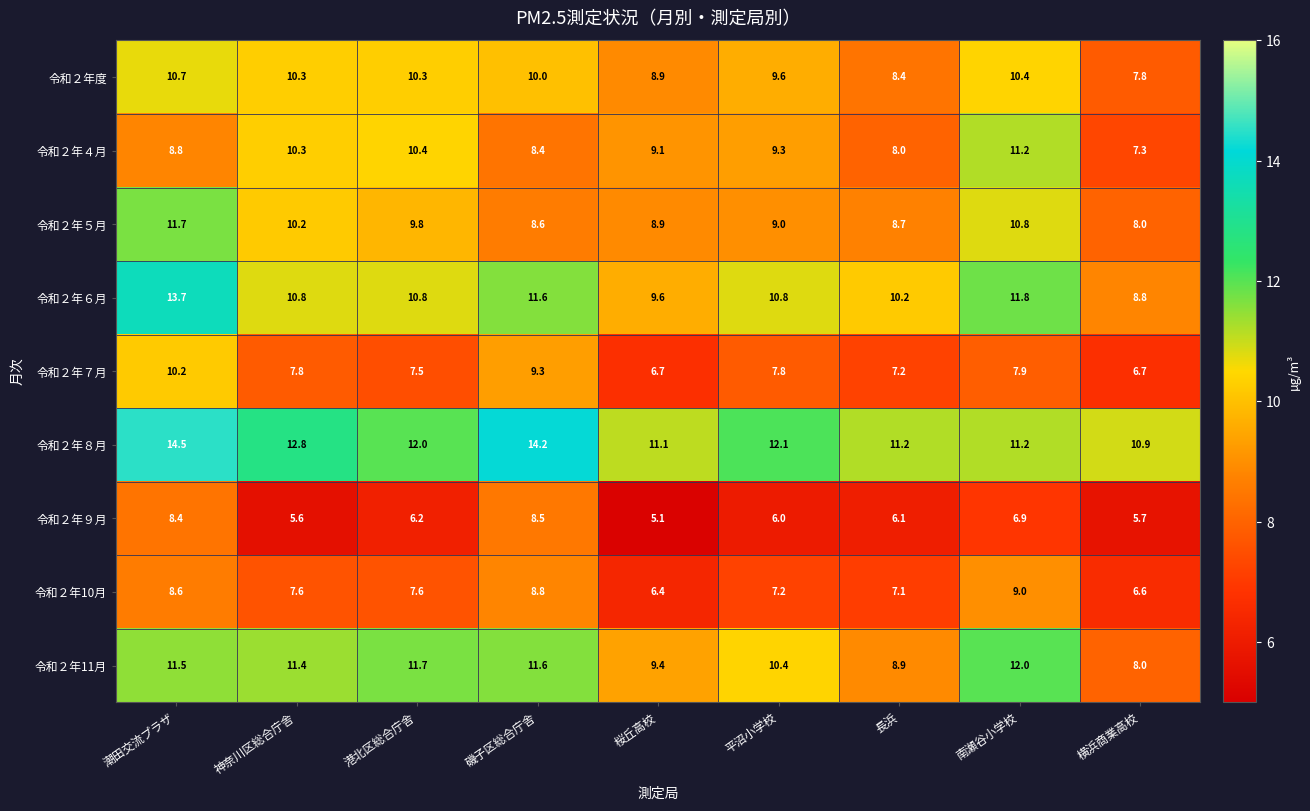

At which category is the sum across all series the highest?

潮田交流プラザ